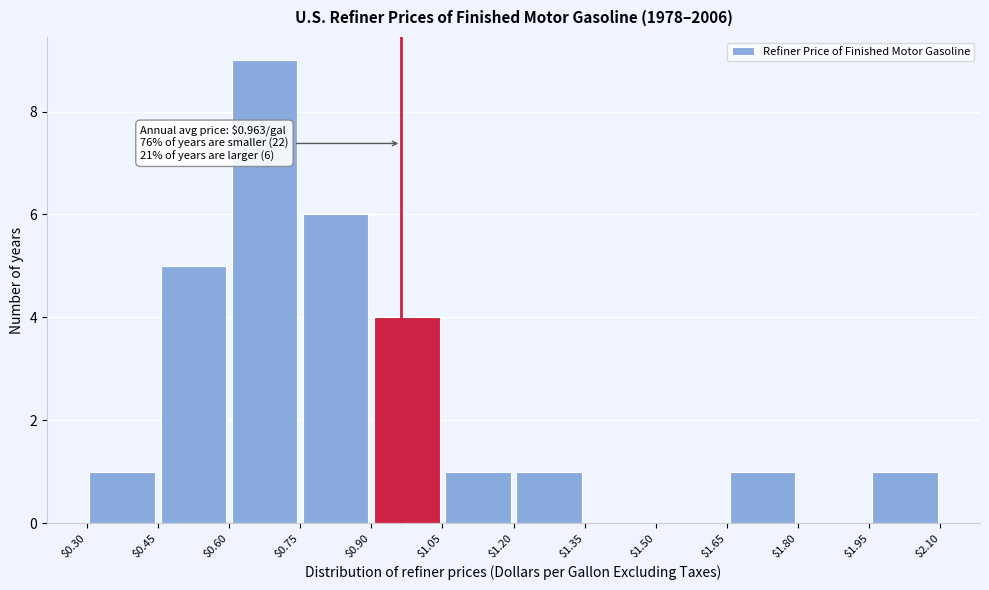

Over which range of the x-axis is the bar tallest?

$0.60 to $0.75